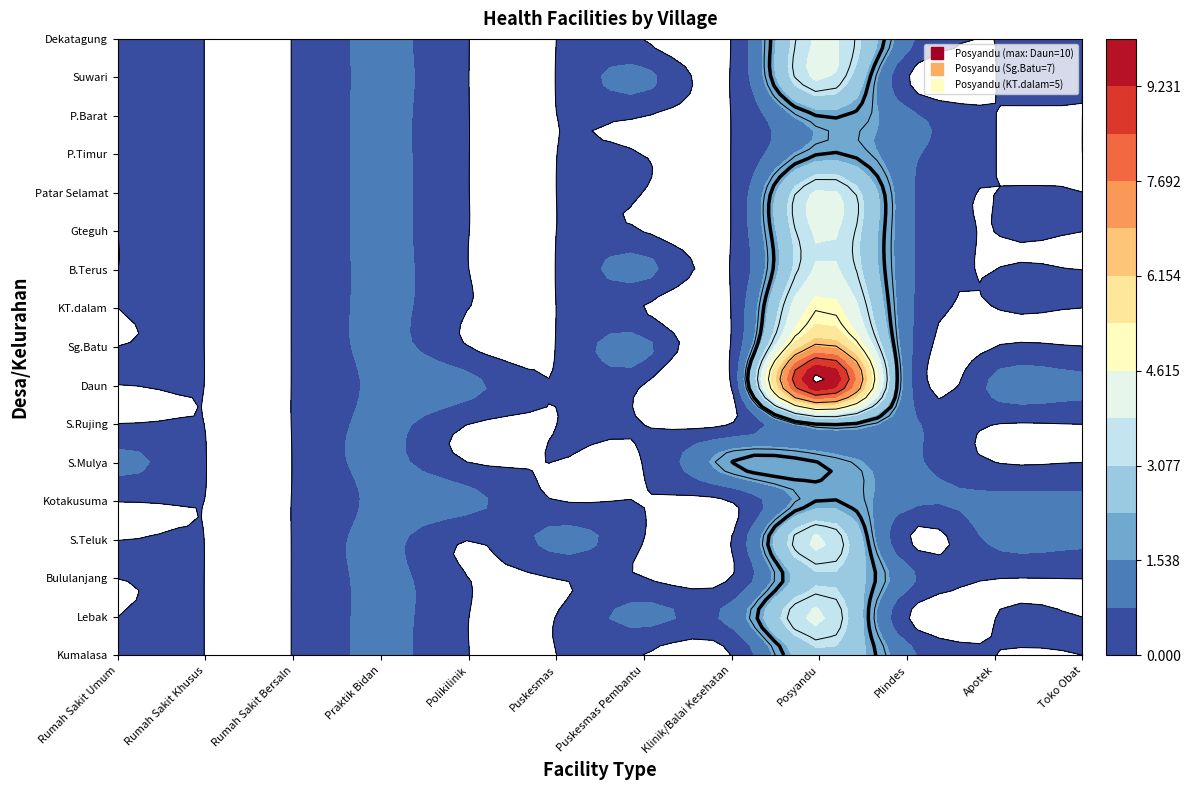

How many categories are shown in the chart?

12